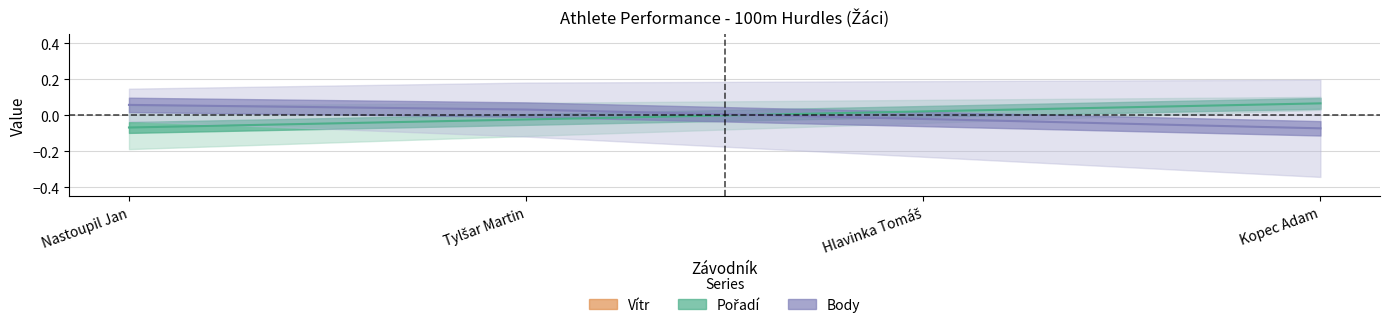

How many intersections are there between Body and Pořadí?

1